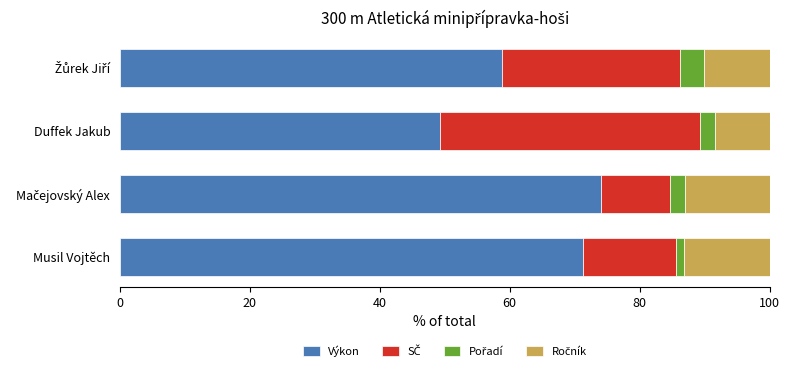

What is the maximum value for Výkon?

74.0